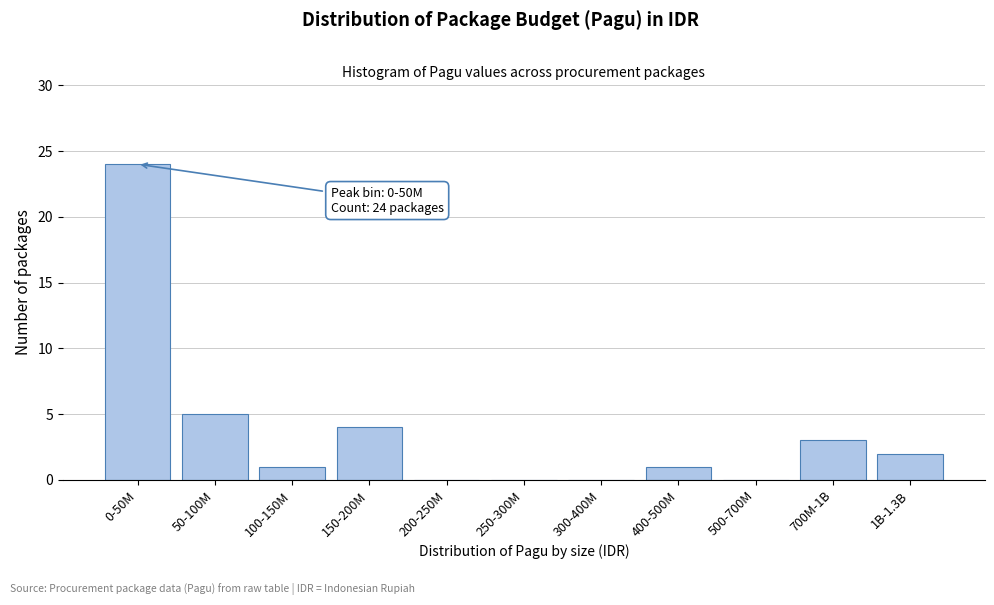

Reading left to right, extract all data points from this chart.

0-50M=24	50-100M=5	100-150M=1	150-200M=4	200-250M=0	250-300M=0	300-400M=0	400-500M=1	500-700M=0	700M-1B=3	1B-1.3B=2